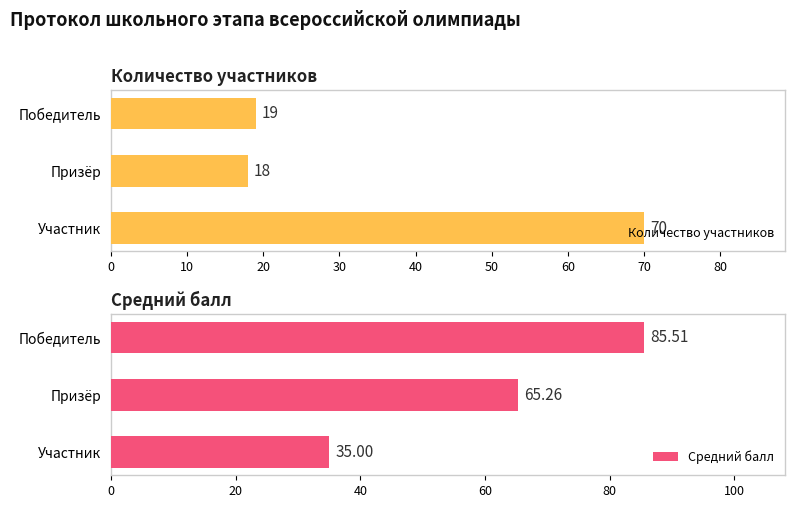

What is the approximate value of Средний балл at Участник?

35.0